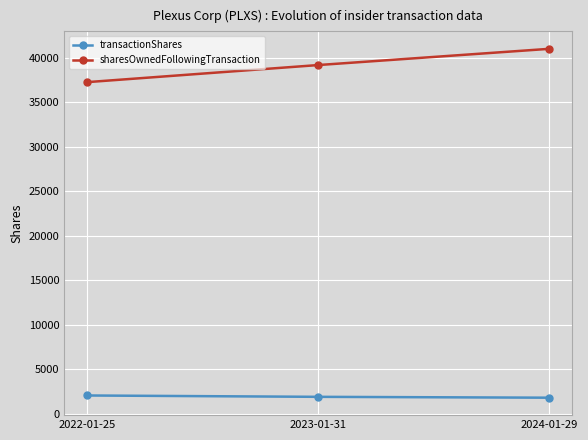

What is the difference between the maximum and minimum values in the transactionShares series?

248